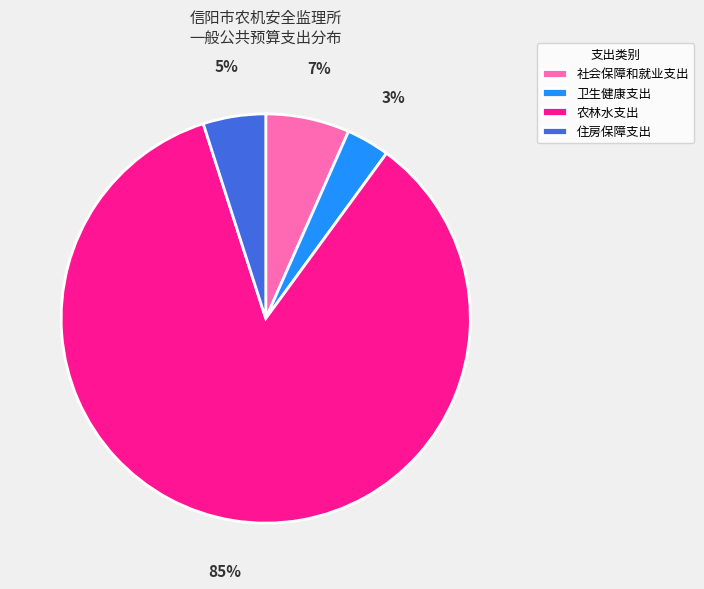

Which category accounts for the majority?

农林水支出